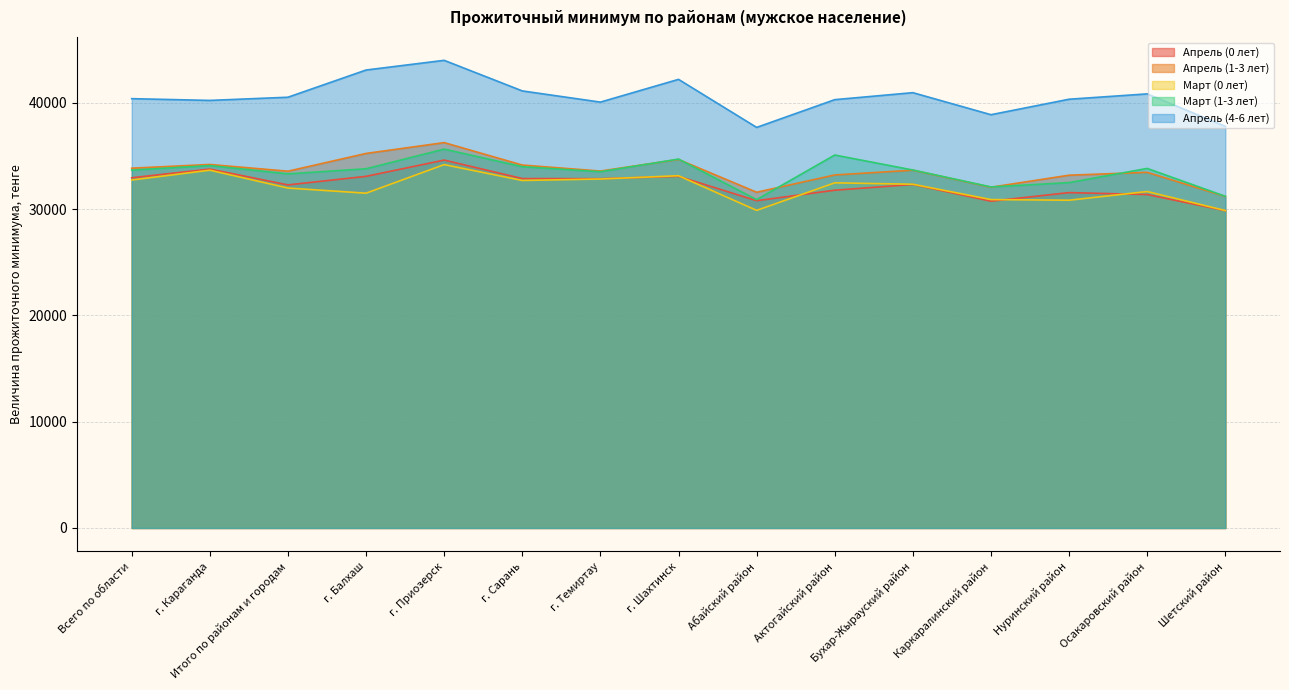

What is the maximum value for Март (1-3 лет)?

35642